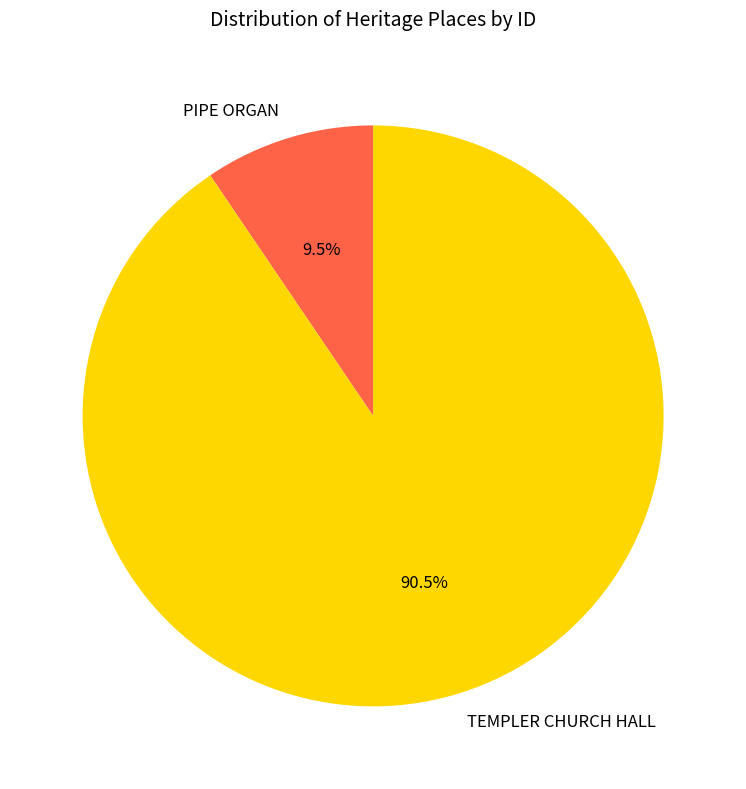

Does PIPE ORGAN account for over 50% of the chart?

No